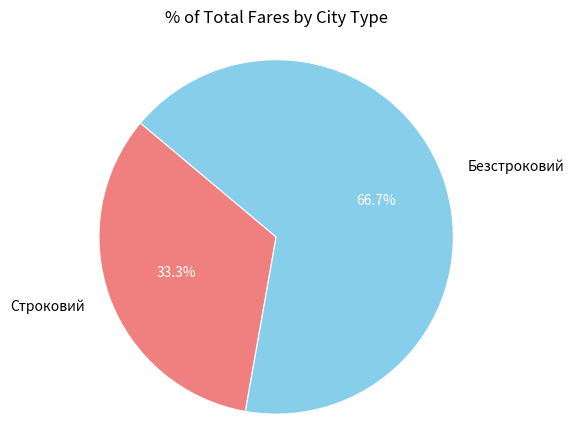

Rank the categories by value from lowest to highest.

Строковий, Безстроковий